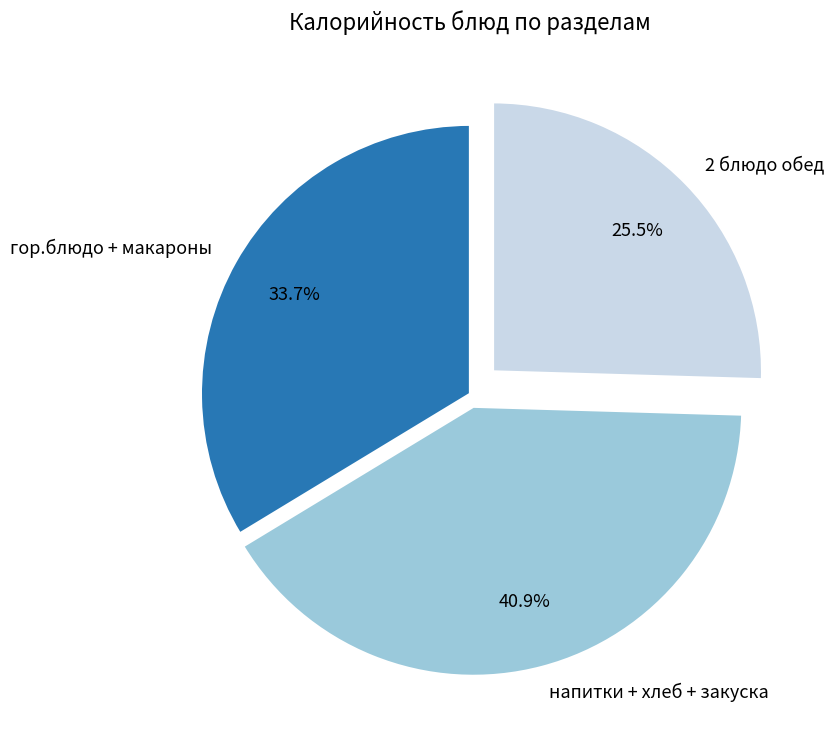

Which category has the biggest portion of the pie?

напитки + хлеб + закуска